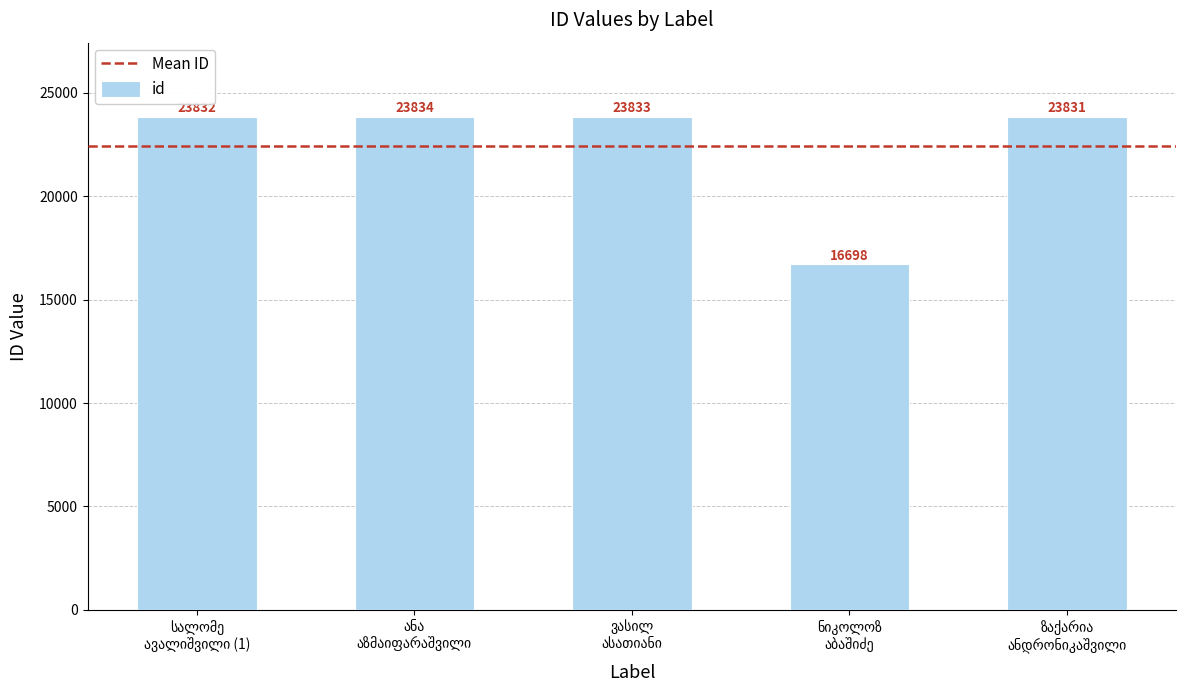

What is the value of the 2nd bar from the left?

23834